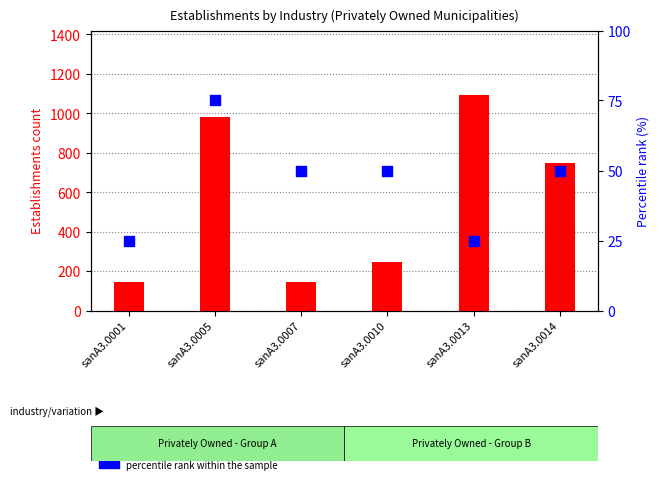

At how many categories does at least one series exceed 928?

2